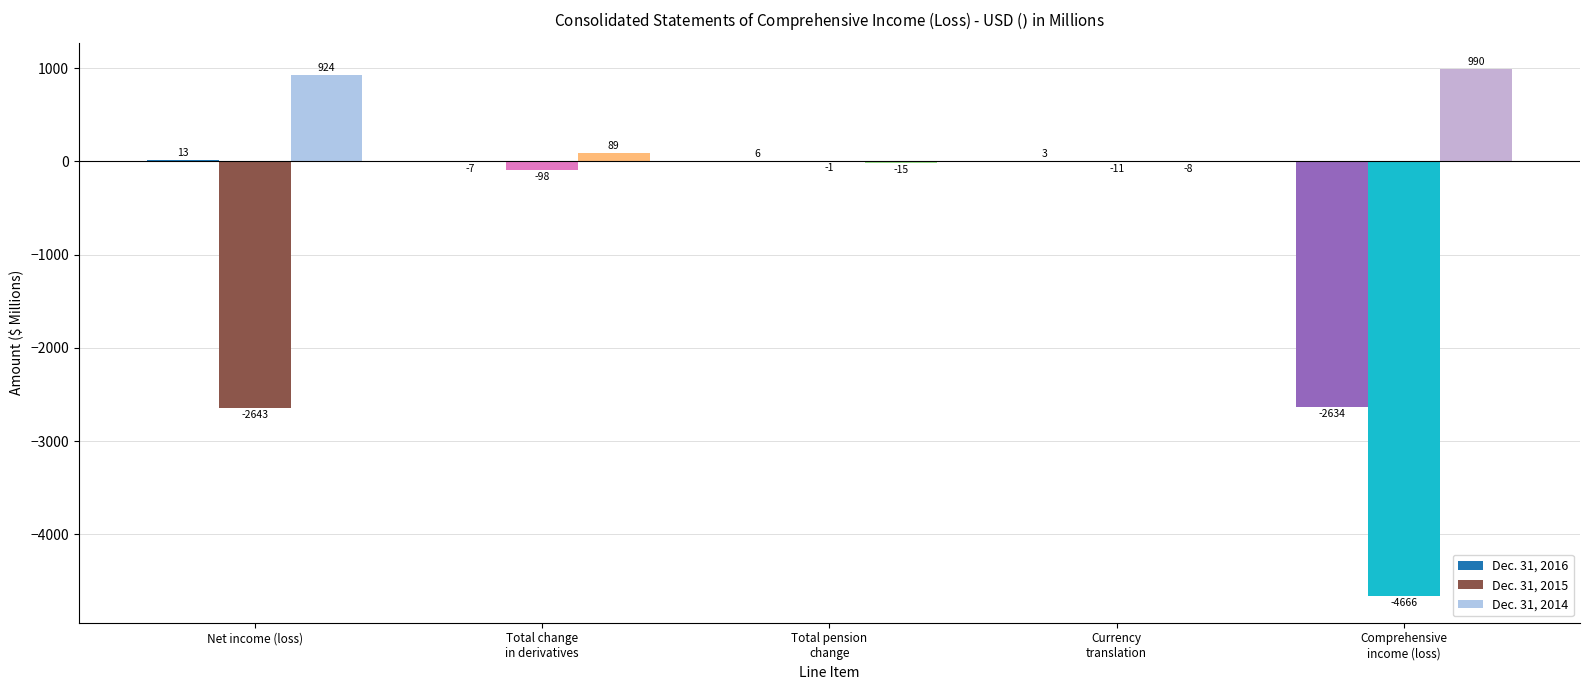

Reading left to right, extract all data points from this chart.

Dec. 31, 2016: 13	-7	6	3	-2634
Dec. 31, 2015: -2643	-98	-1	-11	-4666
Dec. 31, 2014: 924	89	-15	-8	990